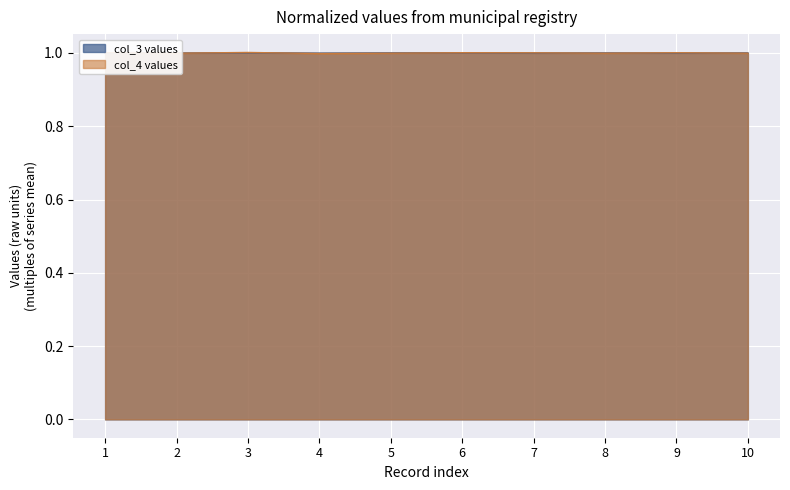

How many interior local peaks does the col_3 values series have?

3